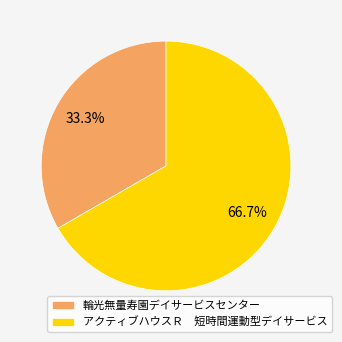

How much of the chart is everything except 輪光無量寿園デイサービスセンター?

66.7%